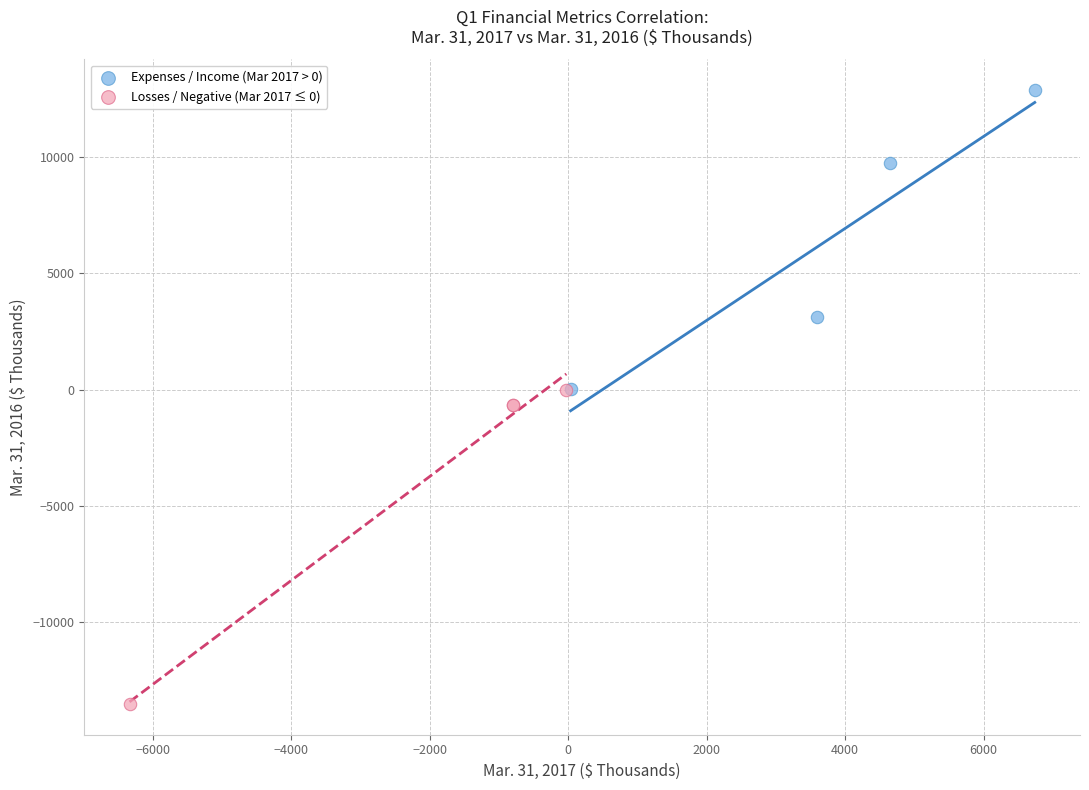

Which series contains the lowest Y value?

Losses / Negative (Mar 2017 ≤ 0)